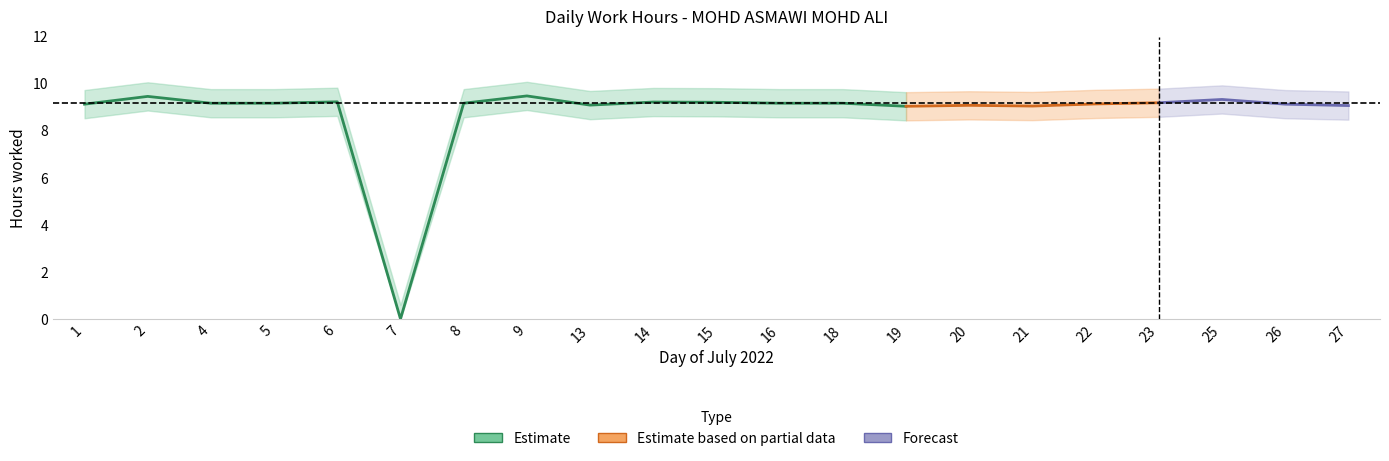

How many lines are shown in the chart?

1